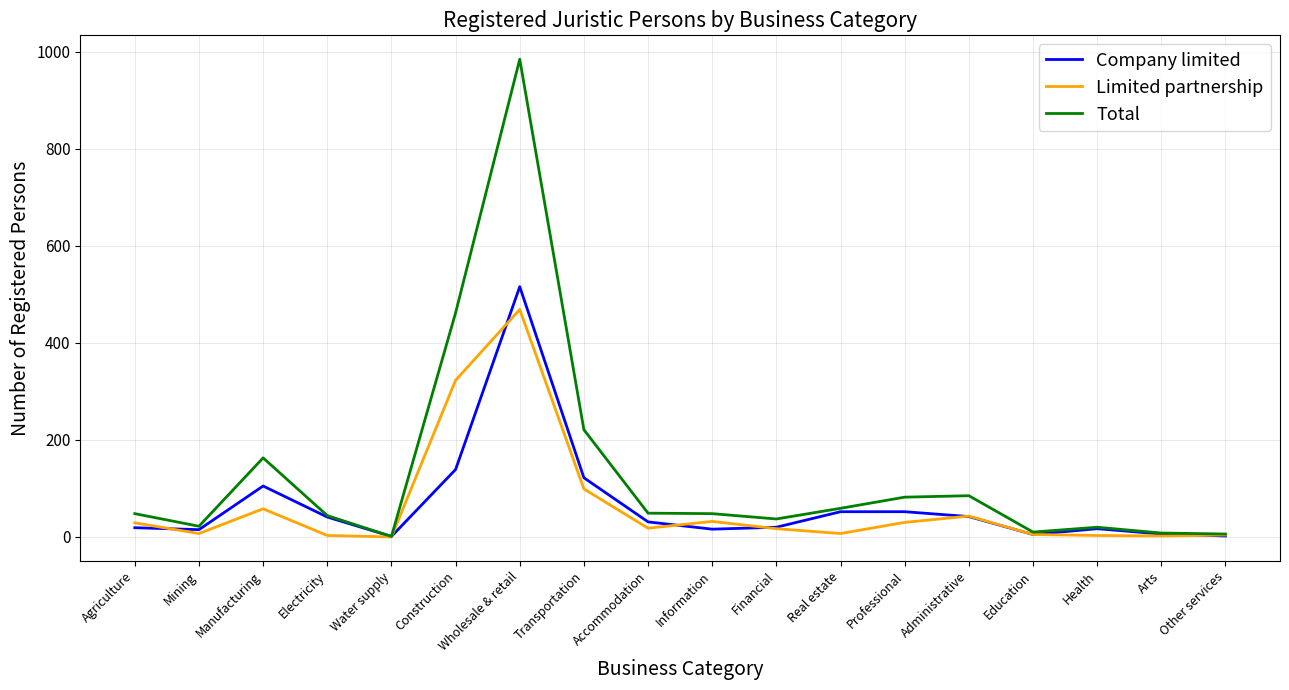

What is the total value across all series at Electricity?

88